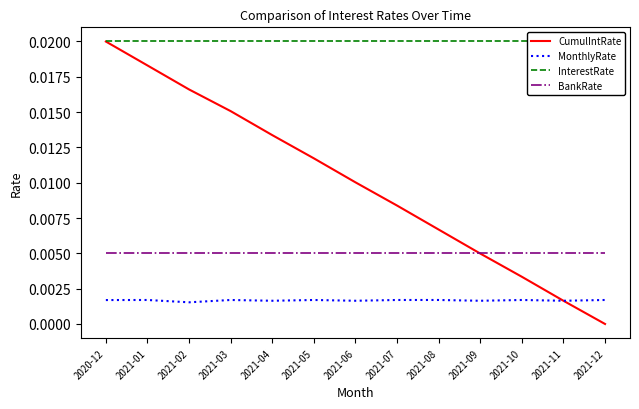

At which label is InterestRate closest to 0?

2020-12